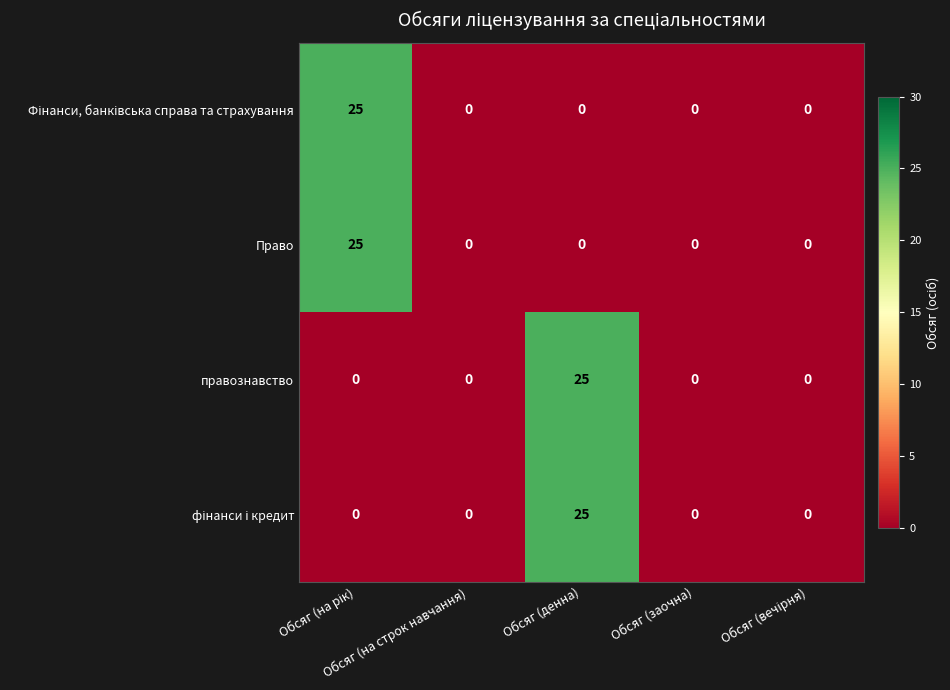

What is the sum of all правознавство values?

25